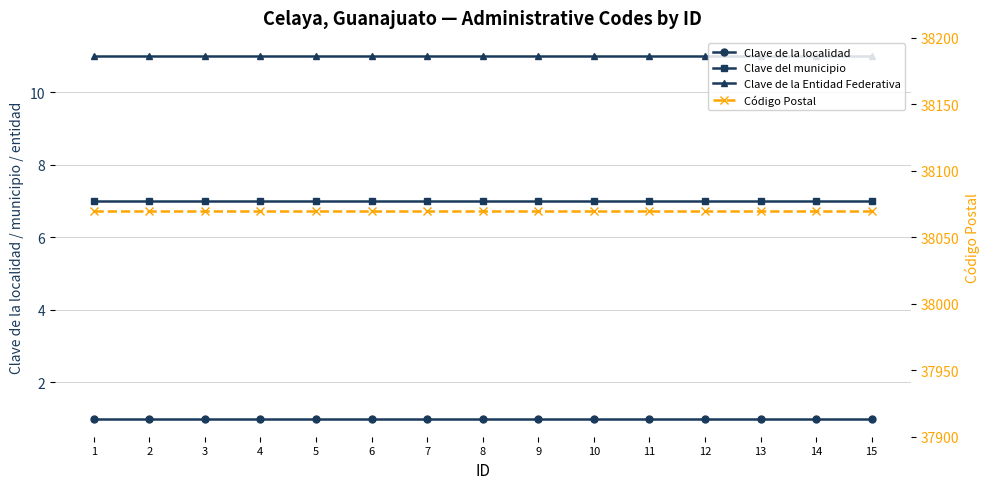

How many data points does each series have?

15